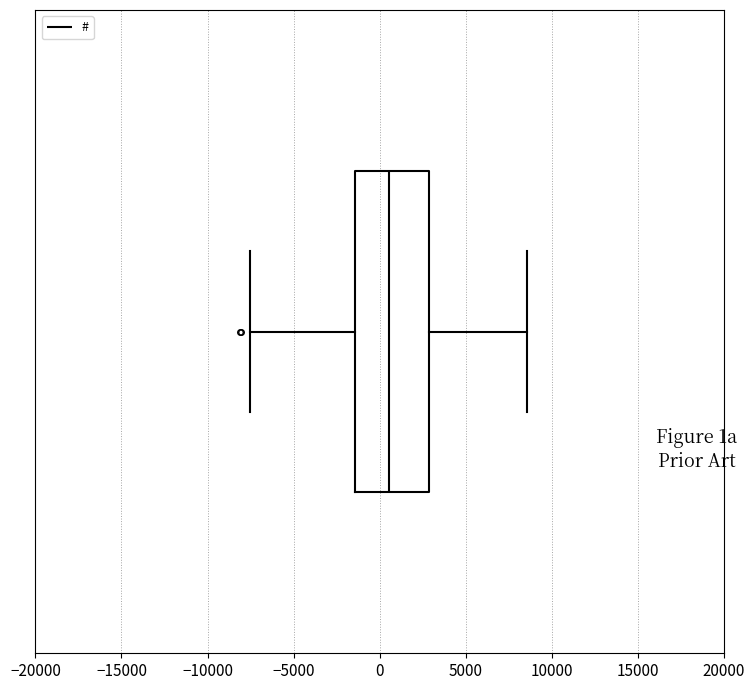

Transcribe this box plot: give where the median line is, the range the box spans, and where the two whiskers end, as read against the x-axis. The values are not printed on the chart, so give them approximately, as read against the axis.

median 500, box -1500 to 3000, whiskers -7500 to 8500